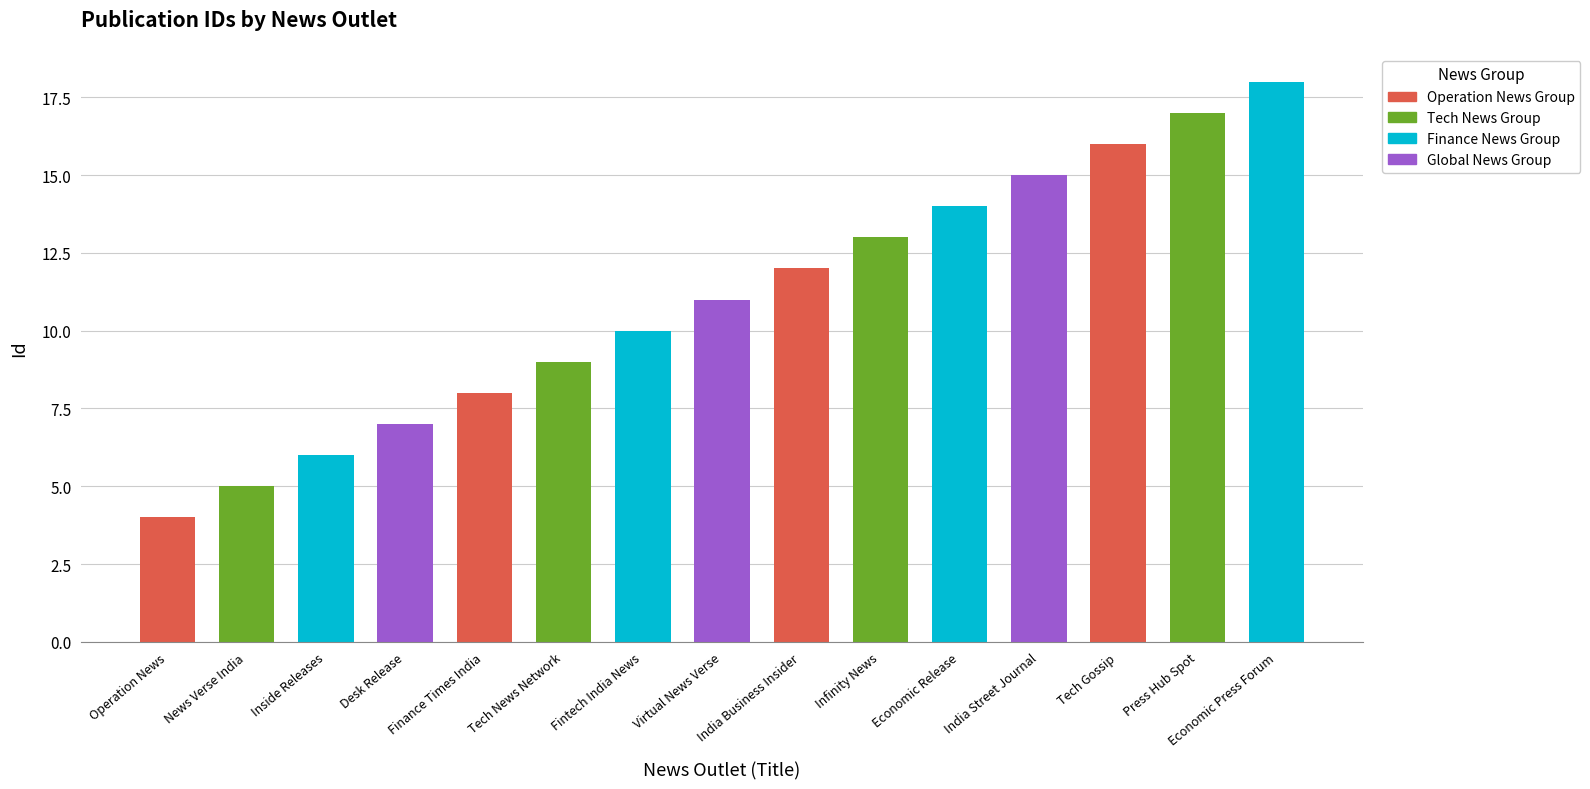

What is the change in value from Finance Times India to India Business Insider?

+4